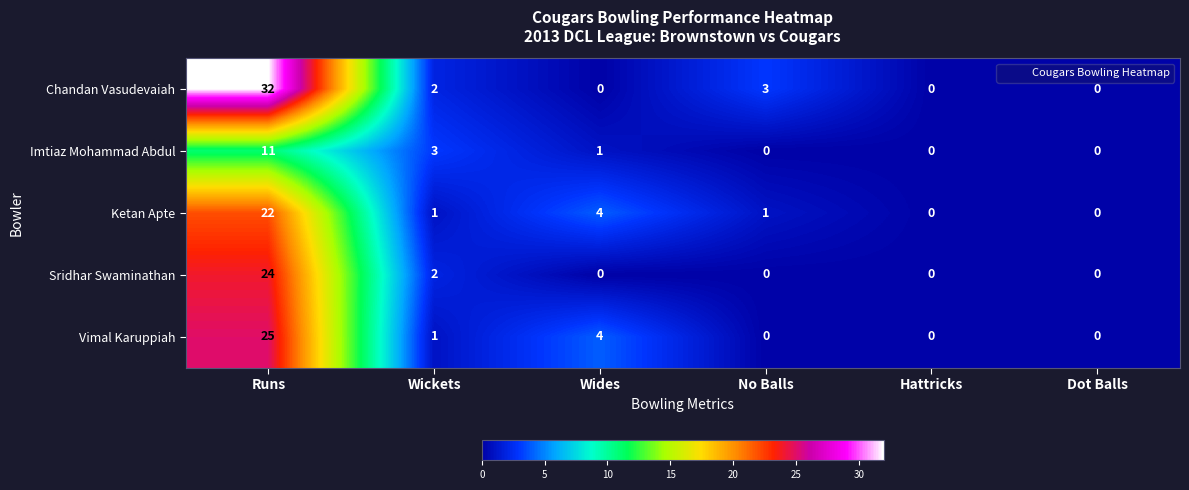

Where is Ketan Apte nearest to the value 11?

Wides